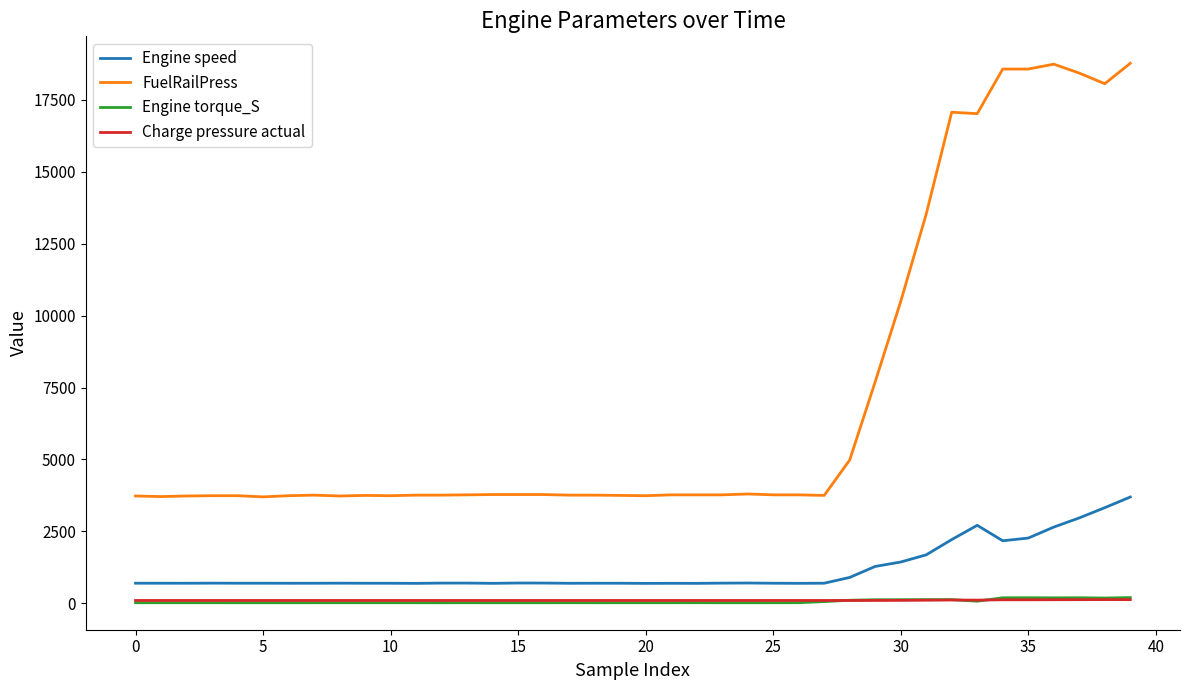

What is the maximum value shown in the chart?

18770.0